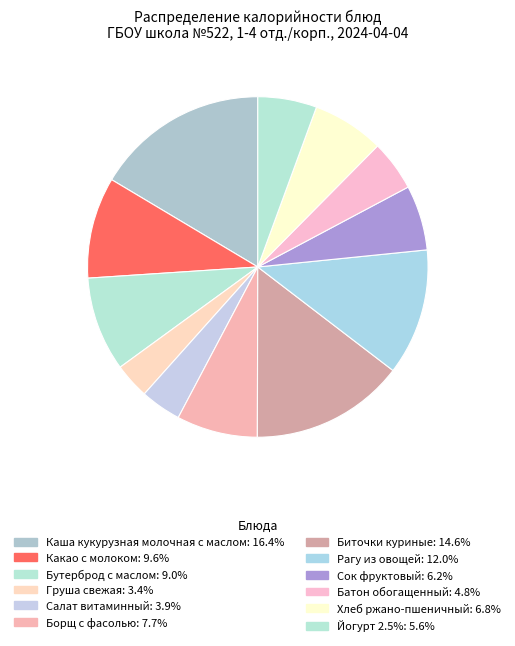

The Биточки куриные slice represents 21% of the pie. True or false?

False